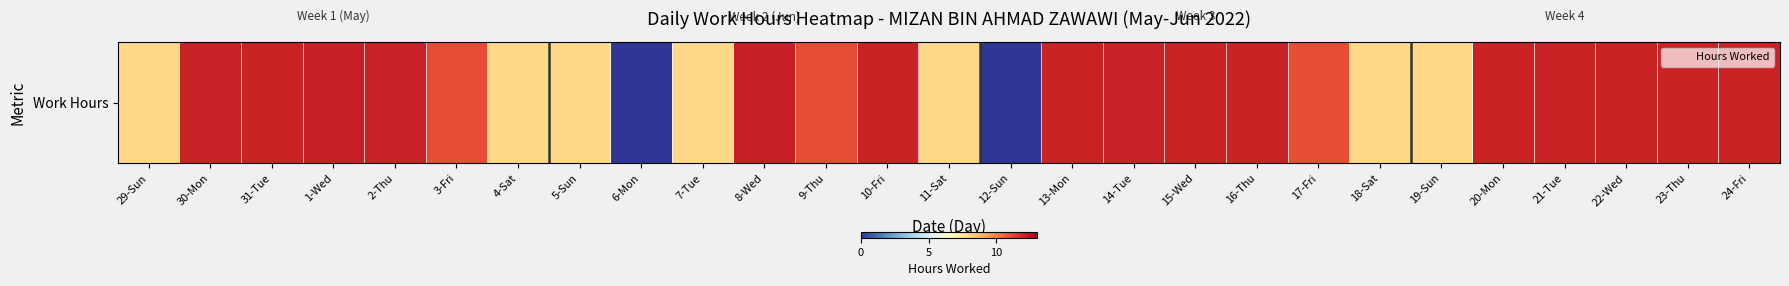

Which category has the lowest value across all series?

6-Mon